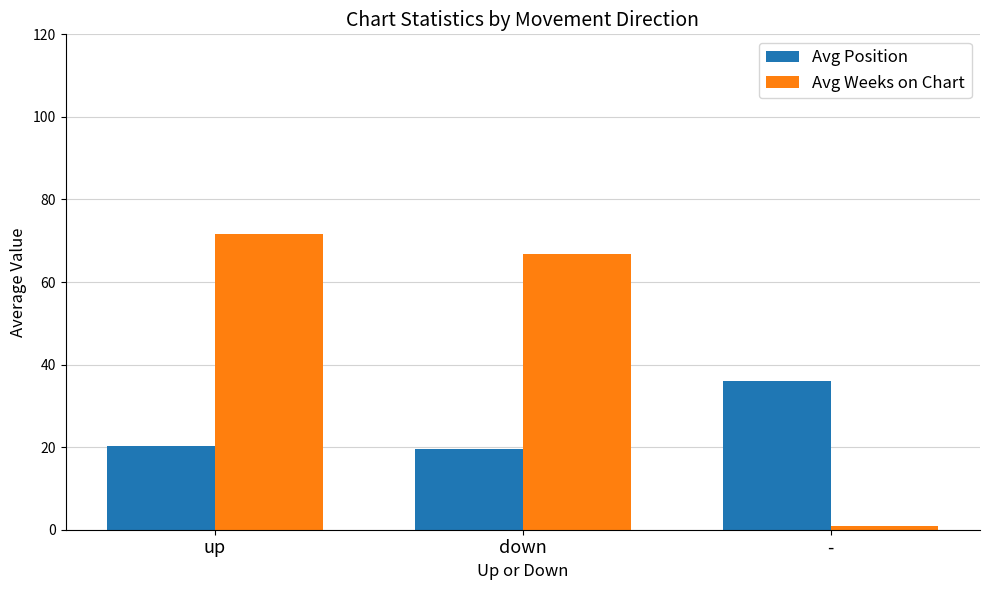

At which category is the sum across all series the highest?

up